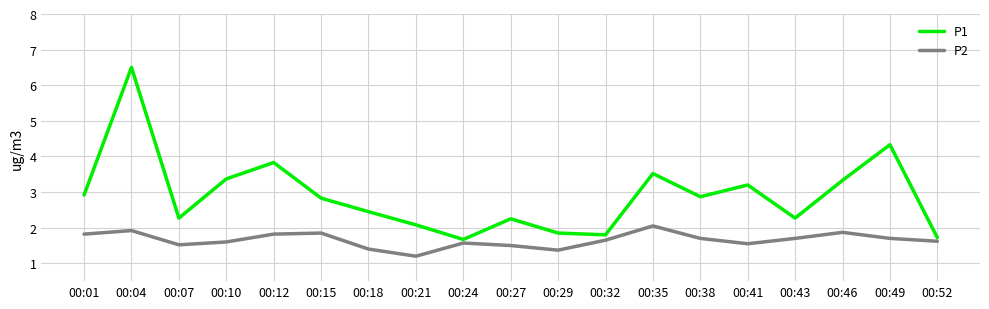

How many distinct data groups are displayed?

2